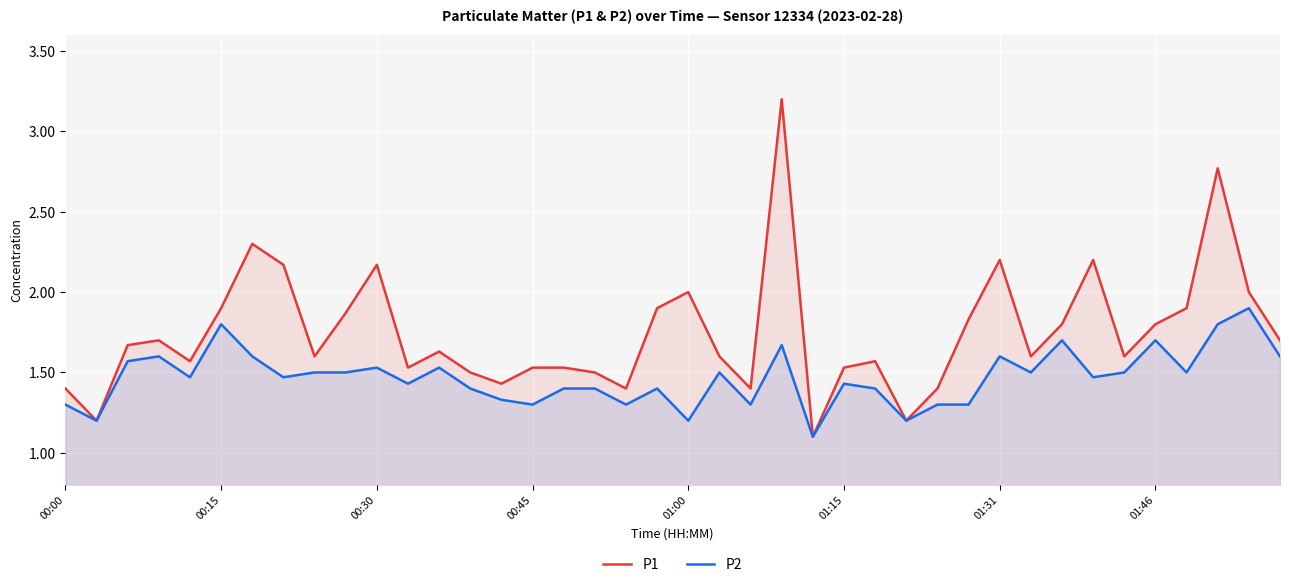

Which series has the largest range (max minus min)?

P1